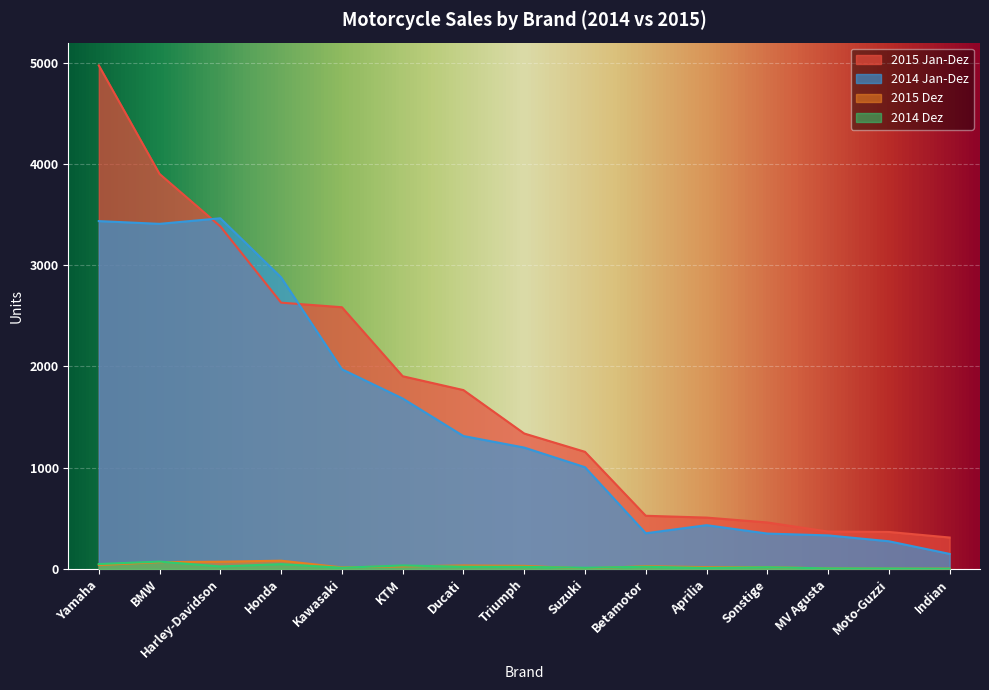

What are all the series names shown in the legend?

2015 Jan-Dez, 2014 Jan-Dez, 2015 Dez, 2014 Dez